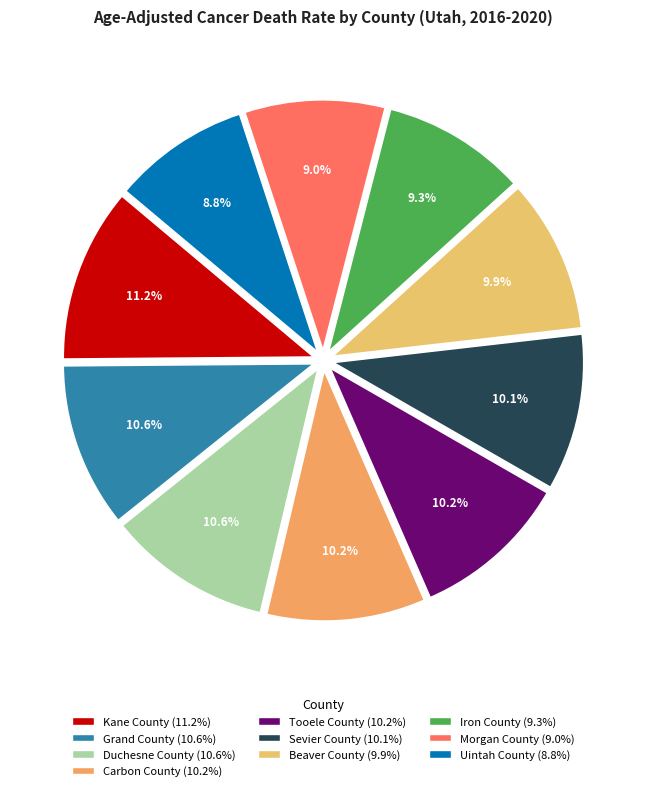

What is the largest slice in the pie chart?

Kane County